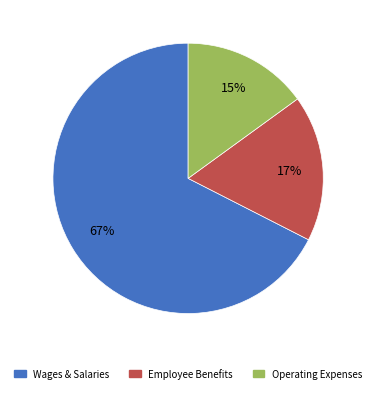

To the nearest percent, what is the average slice percentage?

33%